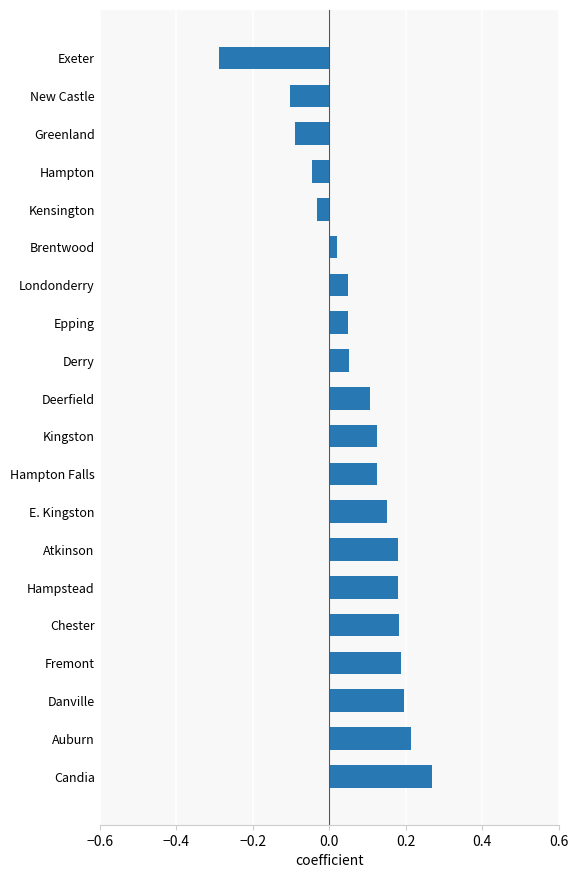

Which label corresponds to the largest value in the chart?

Candia